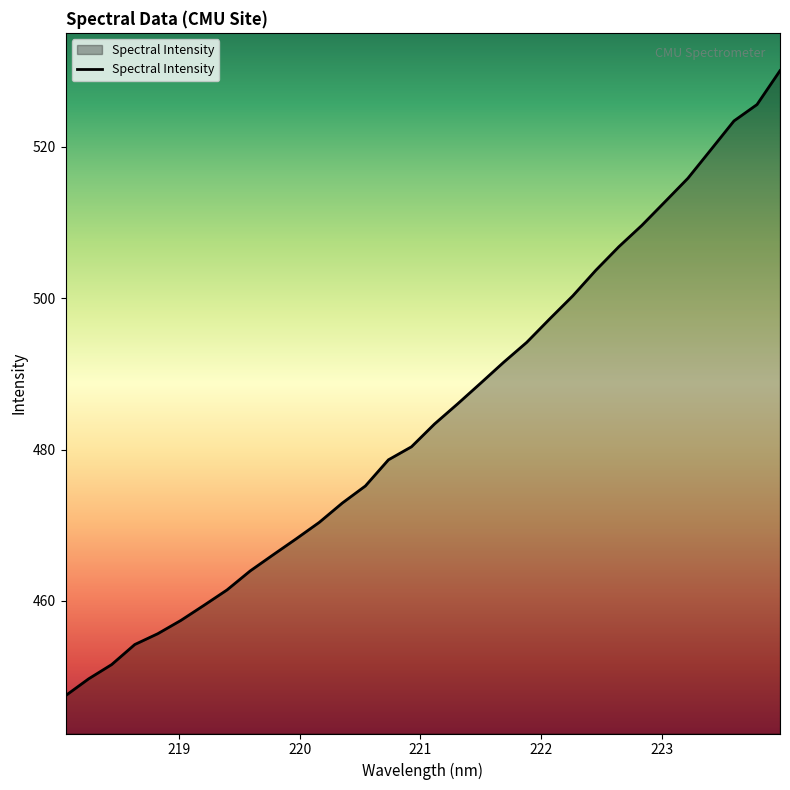

What is the greatest value displayed?

530.1